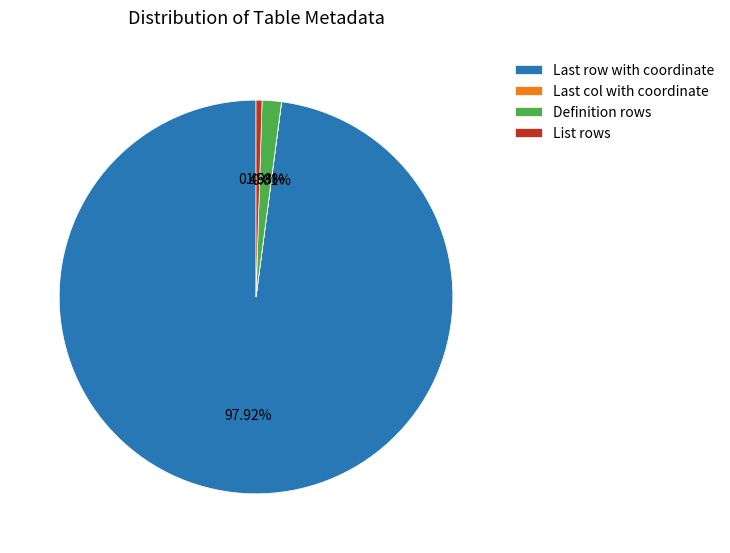

Which slice represents more than half of the pie?

Last row with coordinate